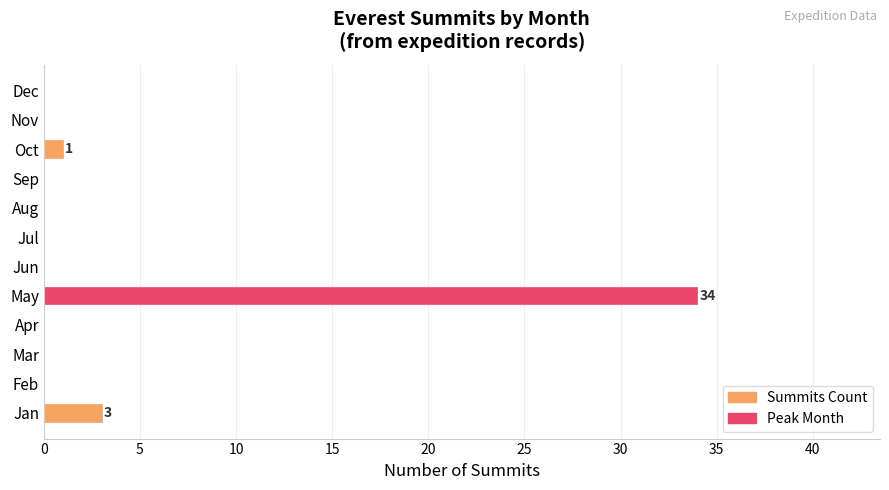

The chart shows a value of 3 at Jan. True or false?

True